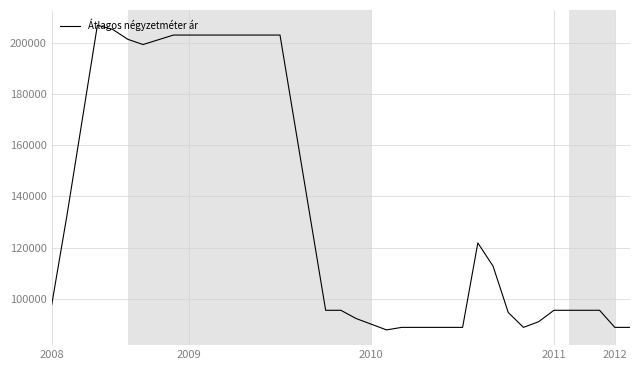

What is the minimum value shown in the chart?

87900